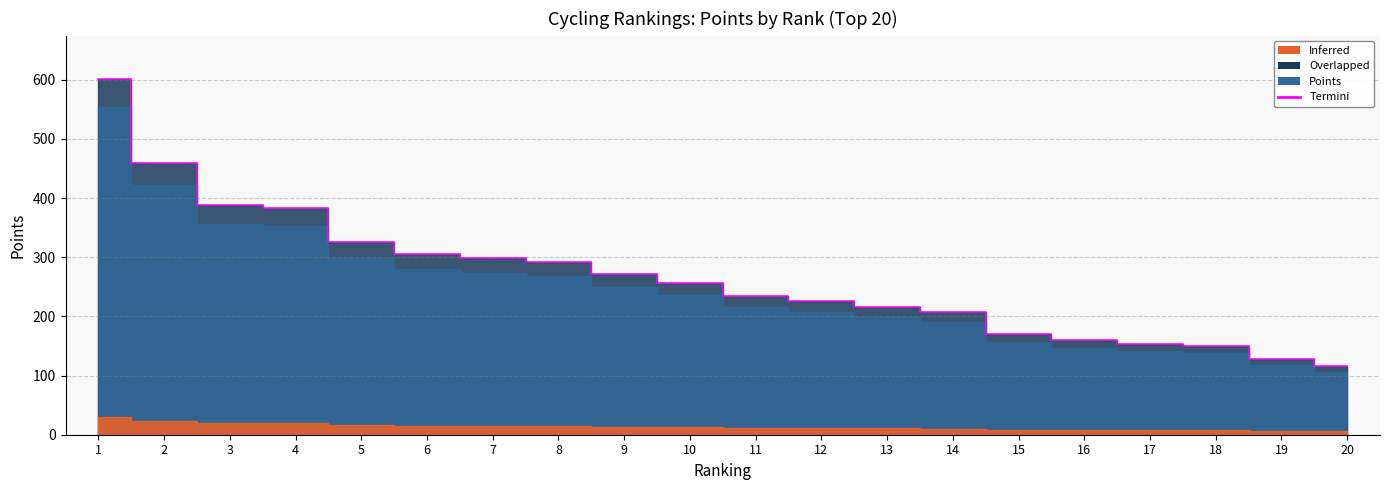

What is the value of the 5th point from the left?

325